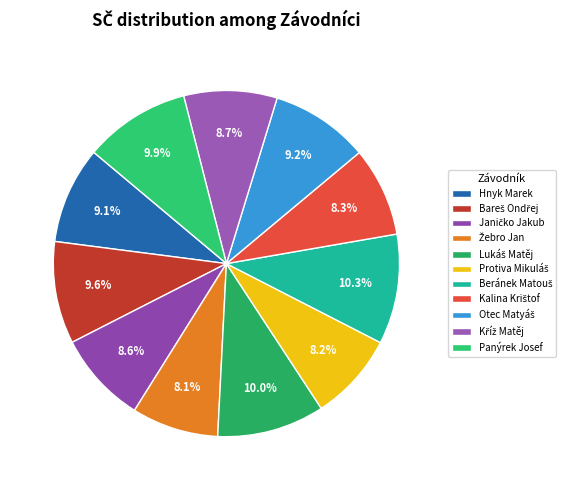

How many segments does this pie chart have?

11